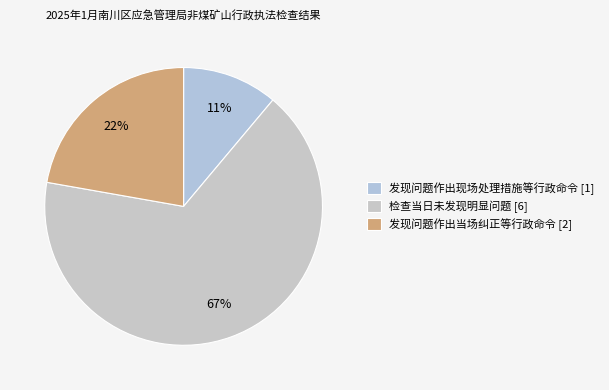

Is the sum of 检查当日未发现明显问题 and 发现问题作出当场纠正等行政命令 greater than half?

Yes